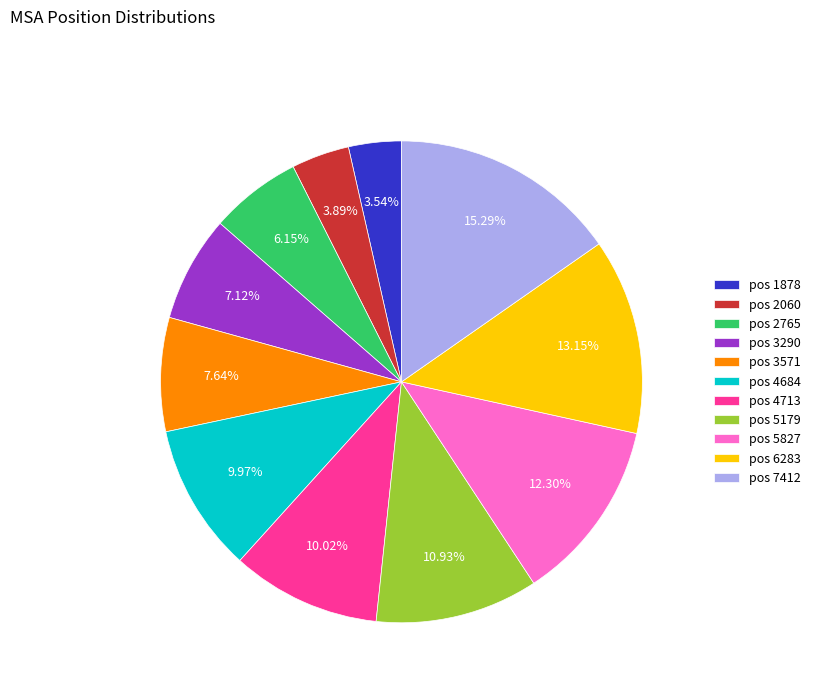

Between pos 6283 and pos 5179, which is larger?

pos 6283